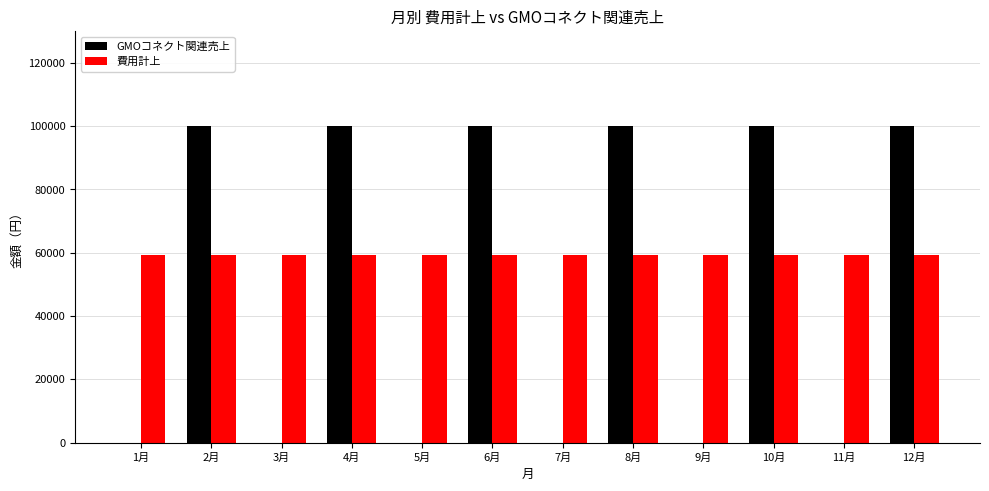

True or false: GMOコネクト関連売上 has a value of 55135 at 1月.

False